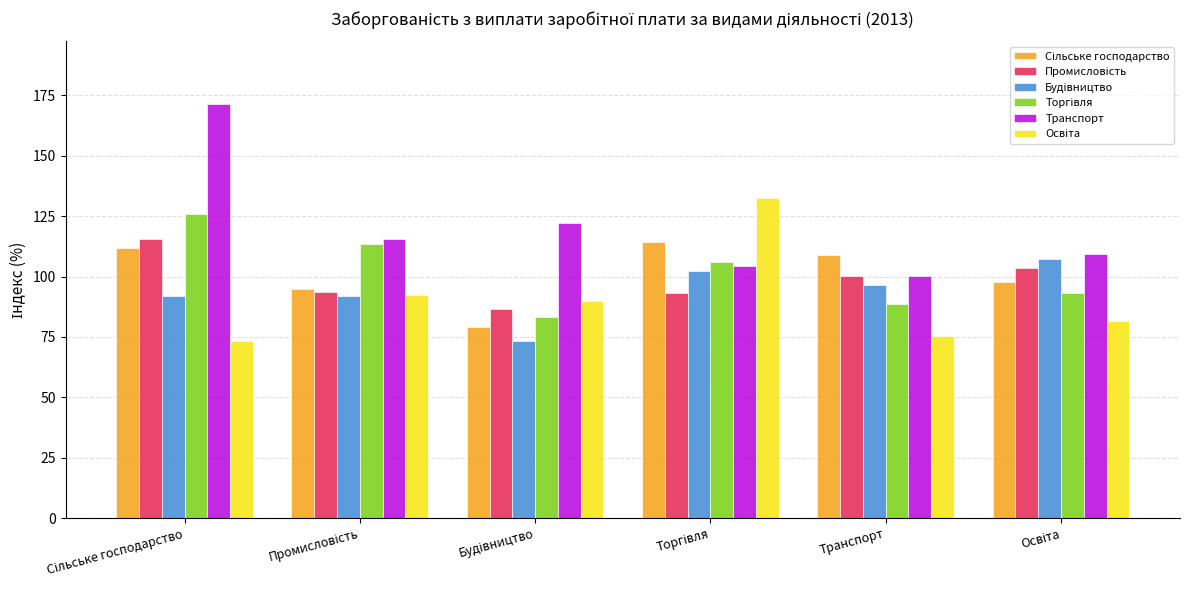

What is the average value of the Транспорт series?

120.5